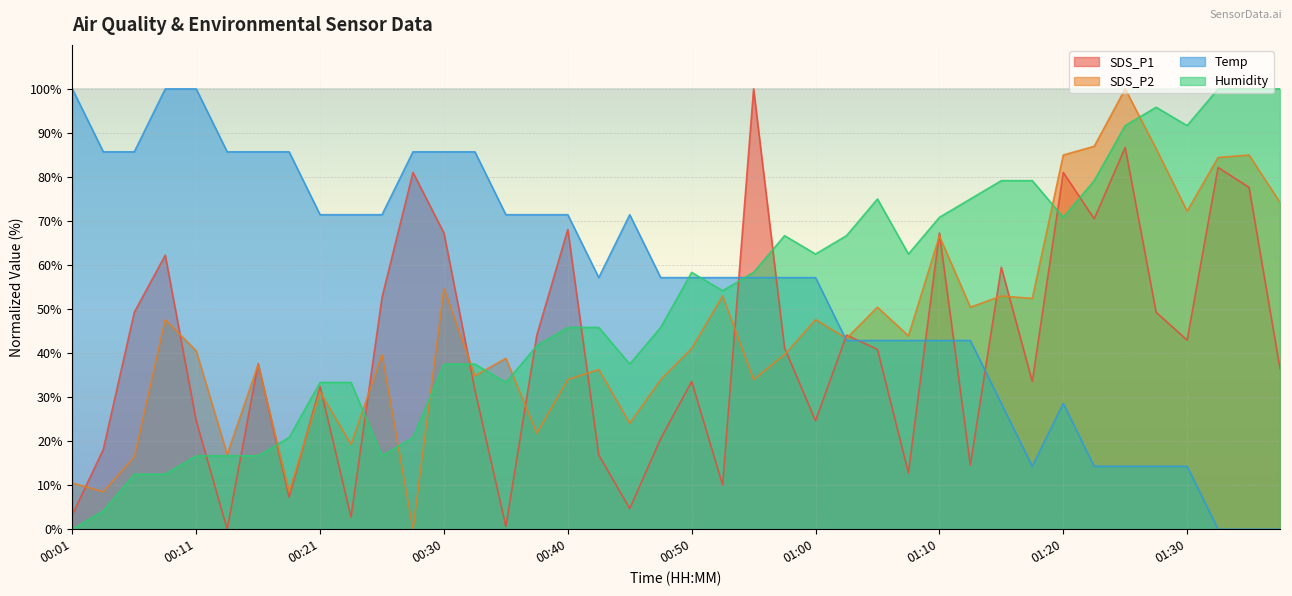

True or false: Temp has a value of 22.1 at 00:40.

False